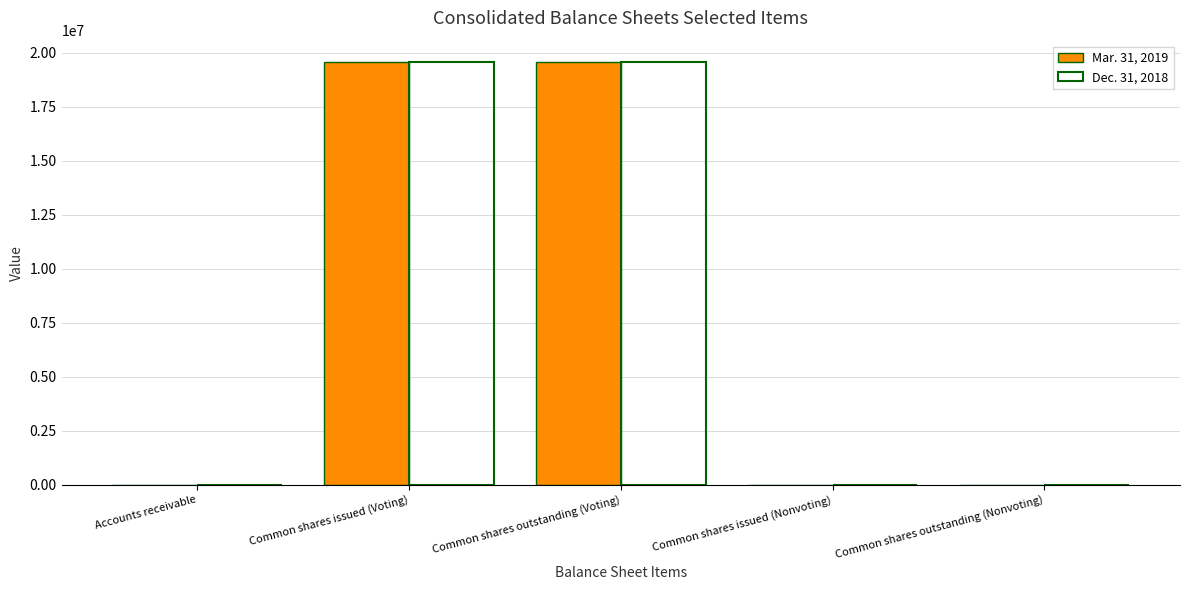

What is the greatest value displayed?

19576398